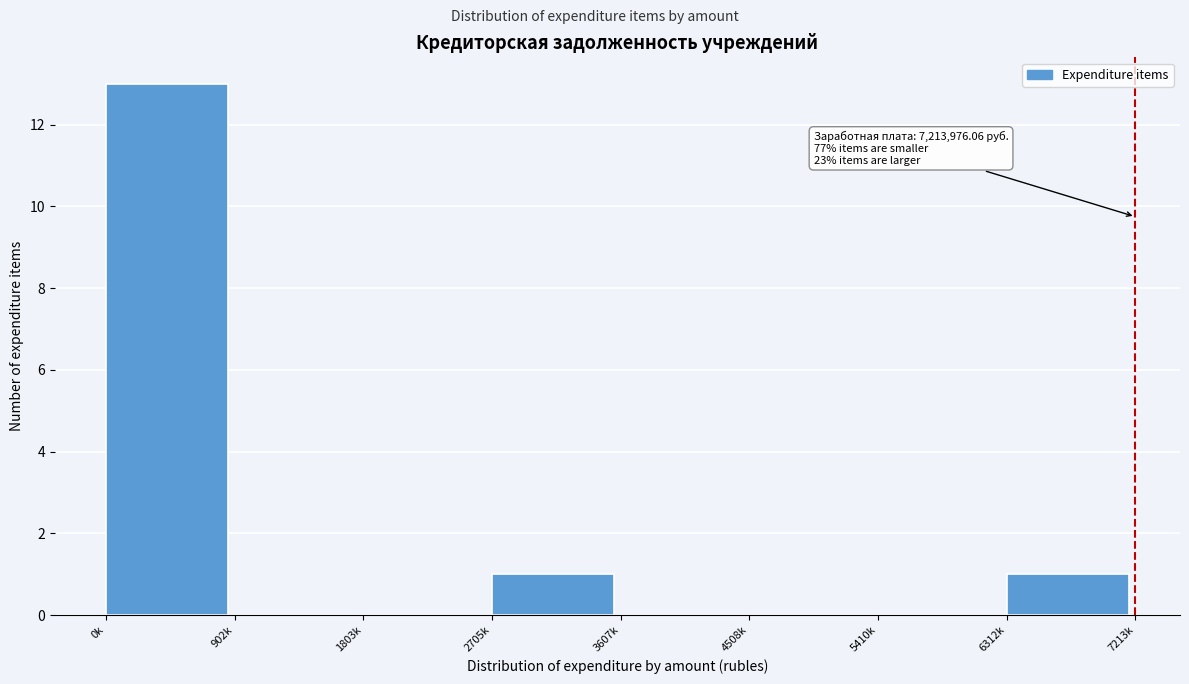

Reading left to right, what are all the values shown in this chart?

0k=13	902k=0	1803k=0	2705k=1	3607k=0	4508k=0	5410k=0	6312k=1